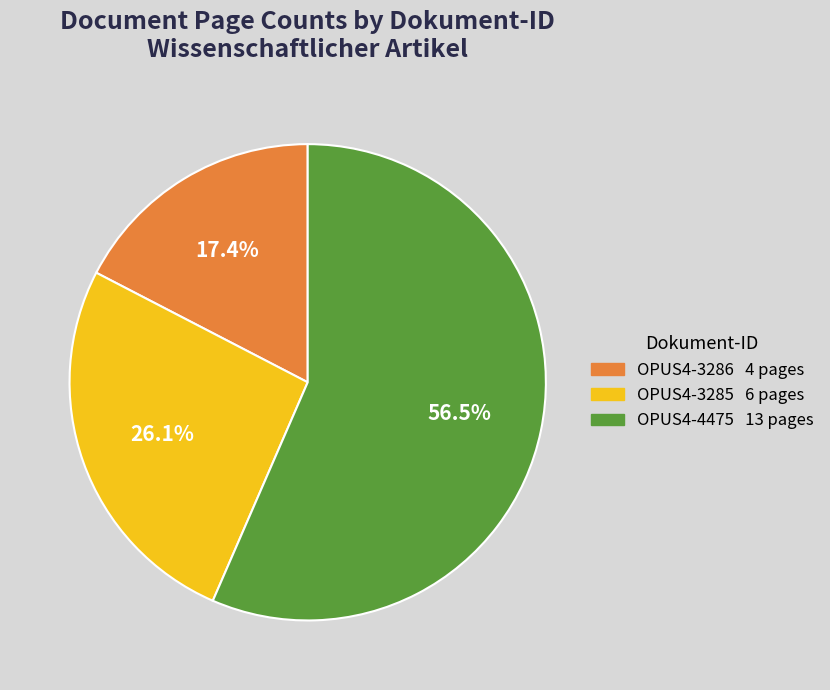

What is the ratio of the value at OPUS4-3286 to the value at OPUS4-3285?

0.7